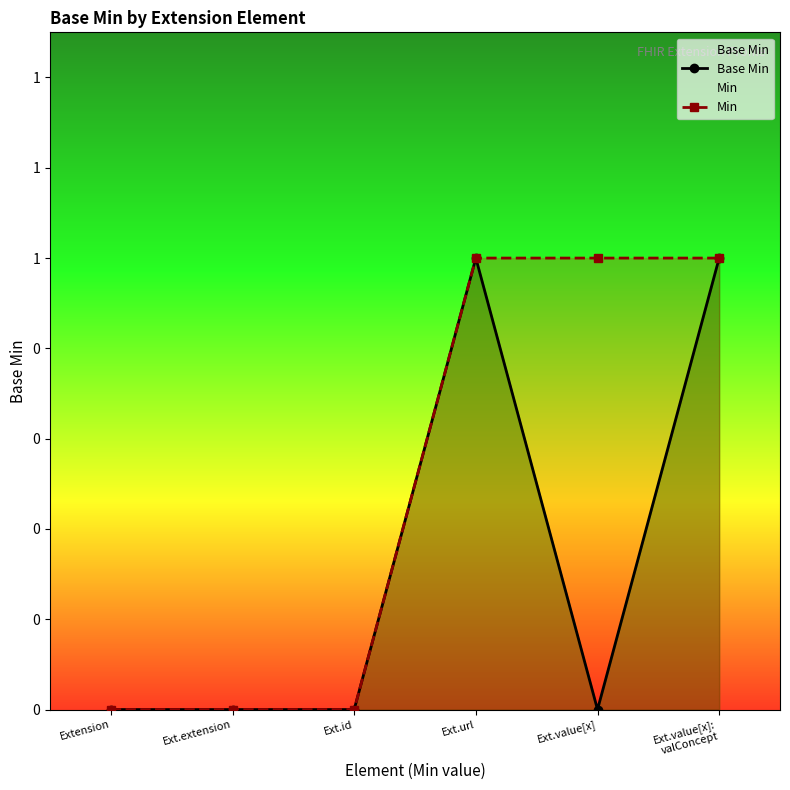

Count the number of data series in this chart.

2